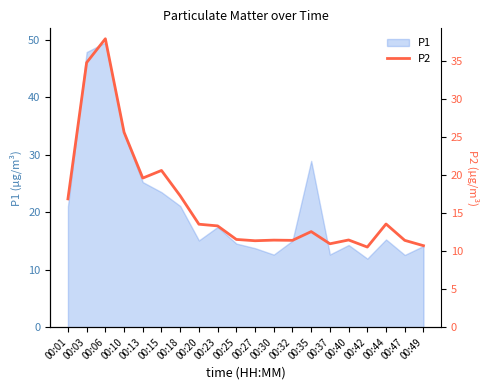

What is the value of the 3rd point from the left?

37.9